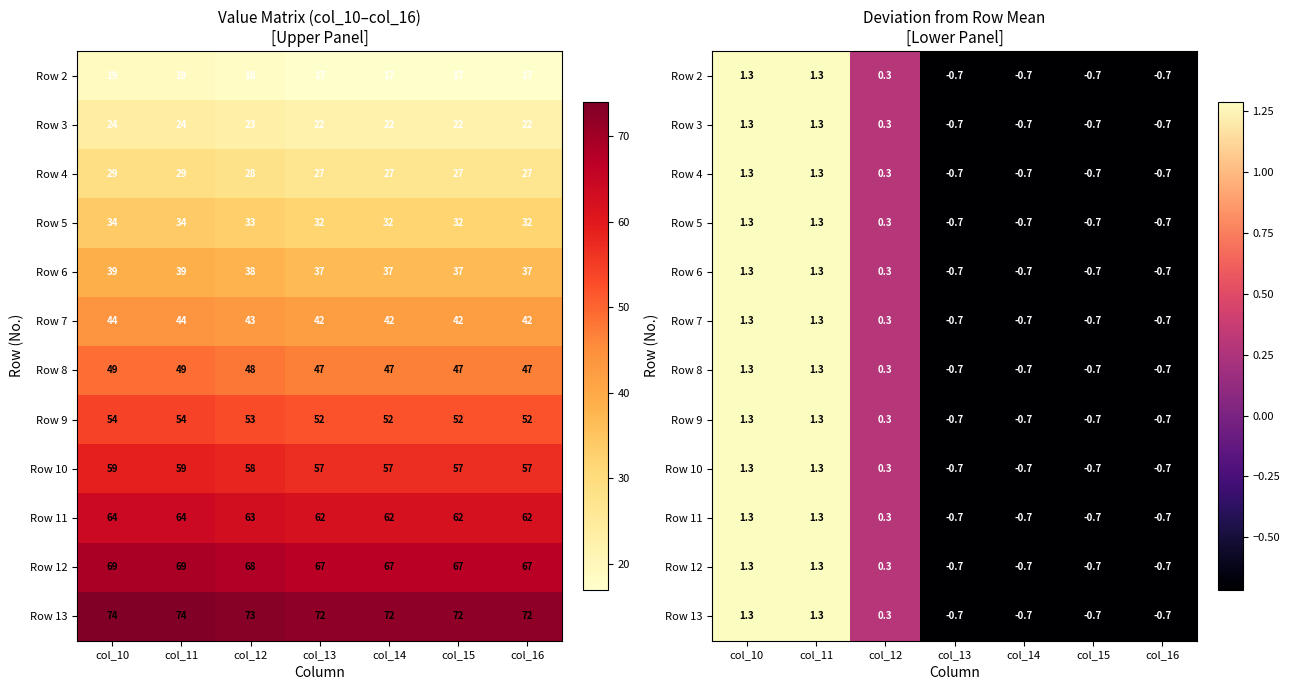

What is the sum of the Row 12 values at col_11 and col_15?

0.6